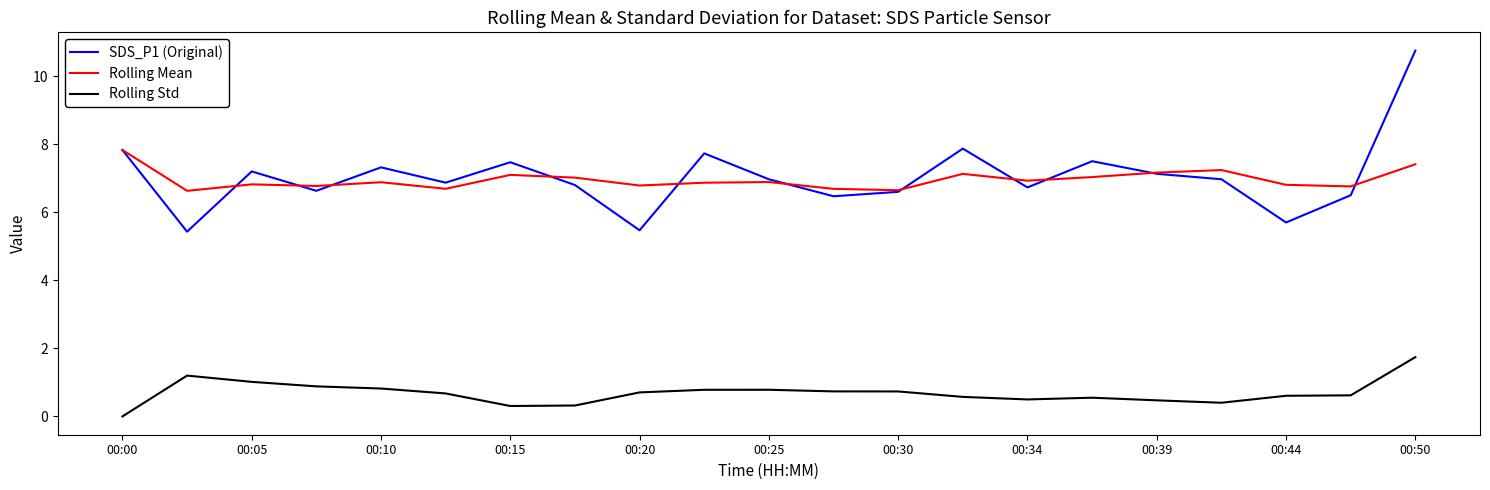

True or false: SDS_P1 (Original) has more than 1 interior local peaks.

True